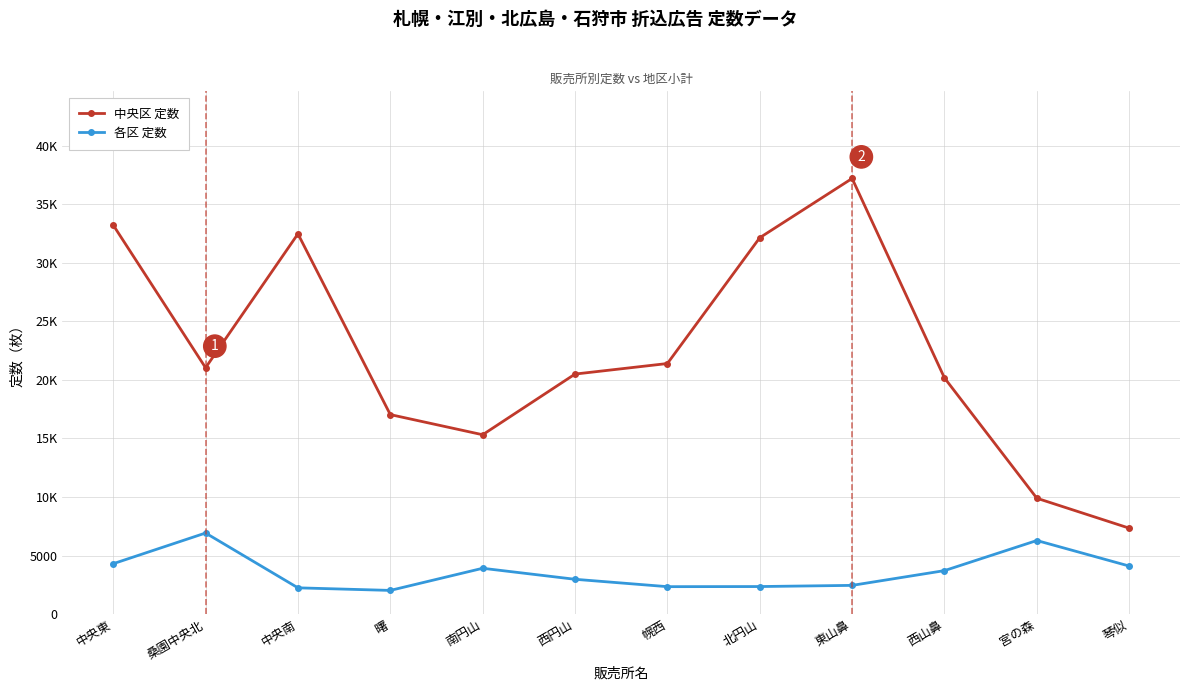

Where is the first local maximum for 各区 定数?

桑園中央北